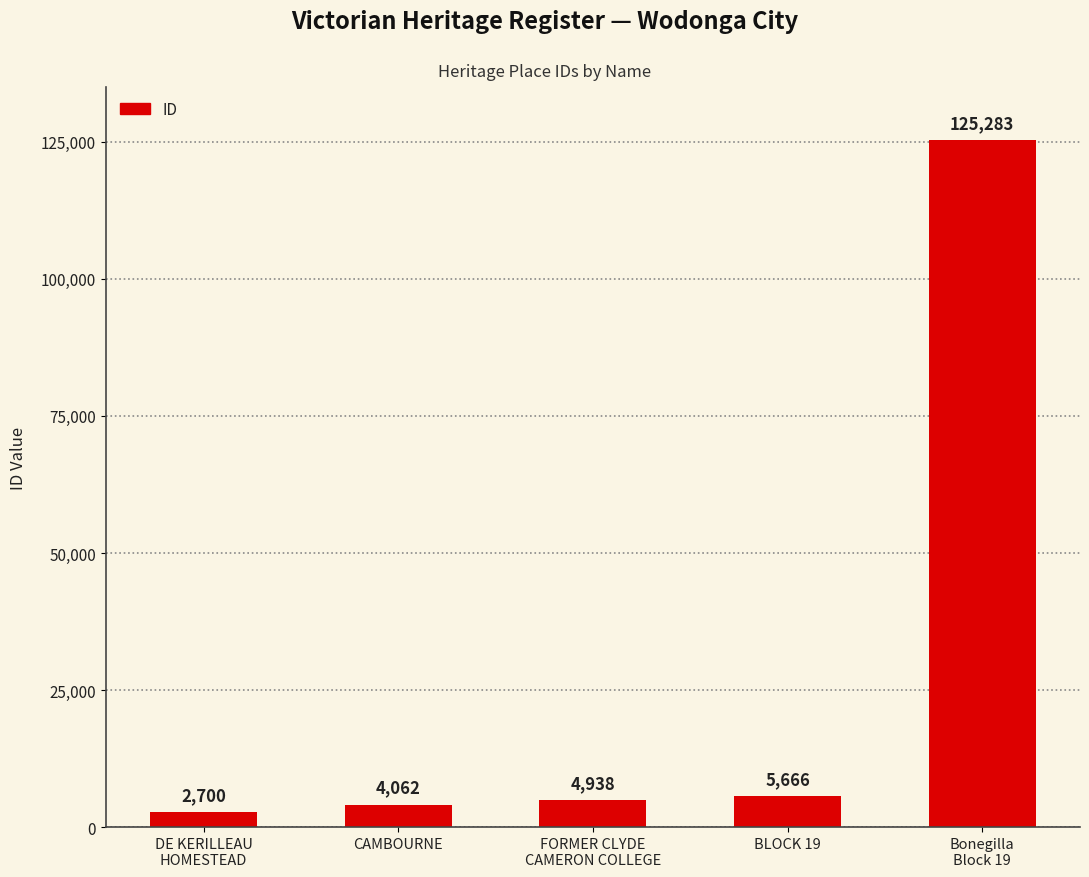

What position from the left is FORMER CLYDE
CAMERON COLLEGE?

3